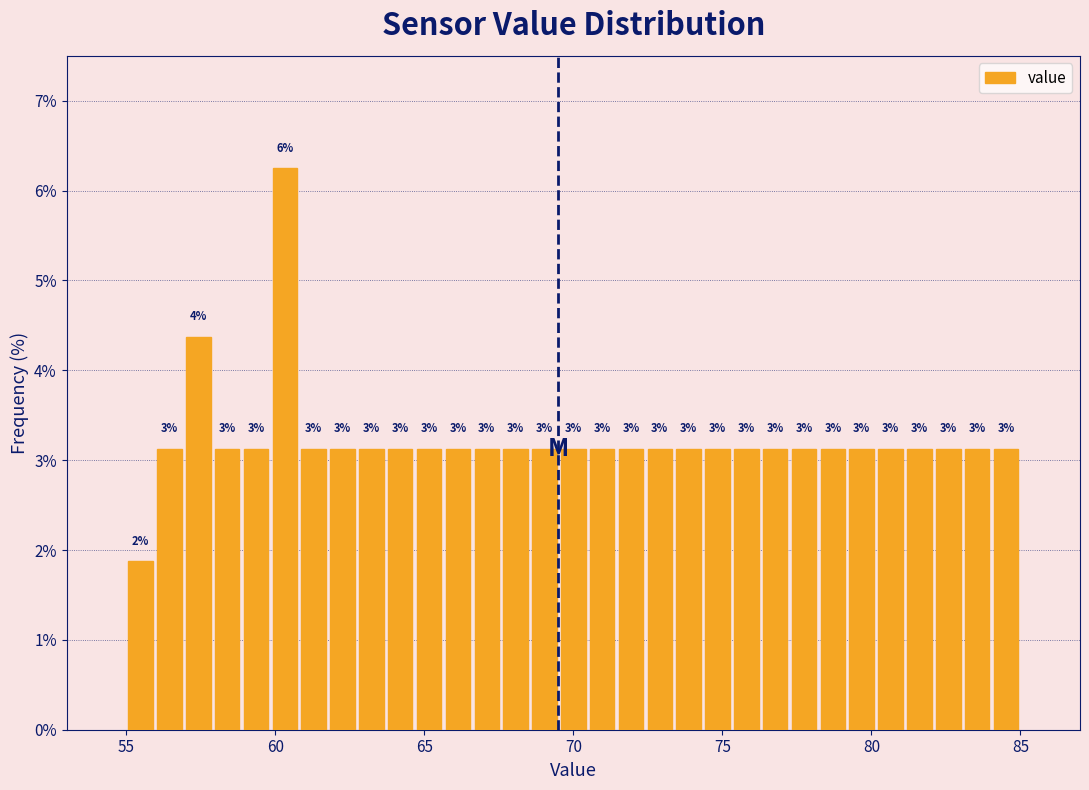

Read against the x-axis, roughly where is the centre of the tallest bar?

60.5